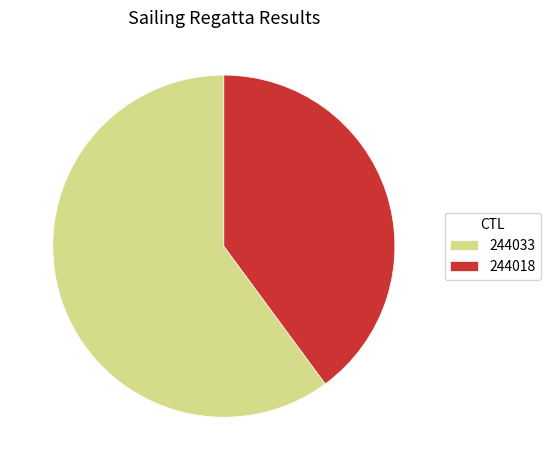

What is the largest slice in the pie chart?

244033